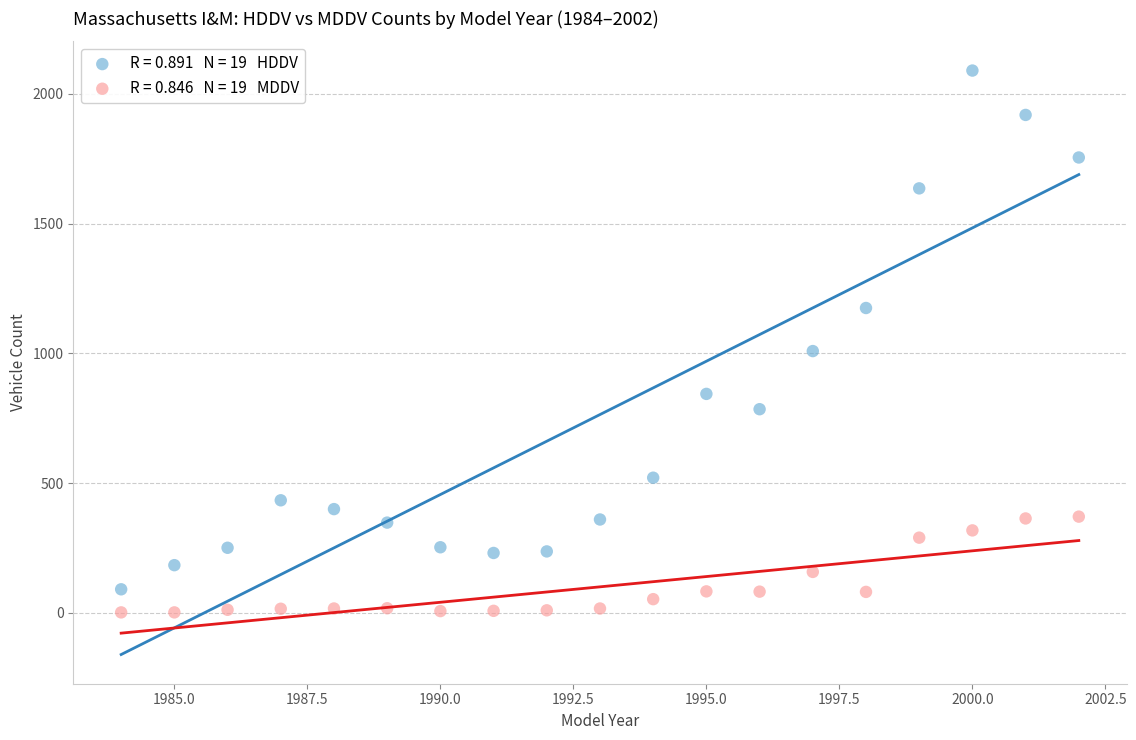

Across all data points, what is the range of Y values (max minus min)?

2088